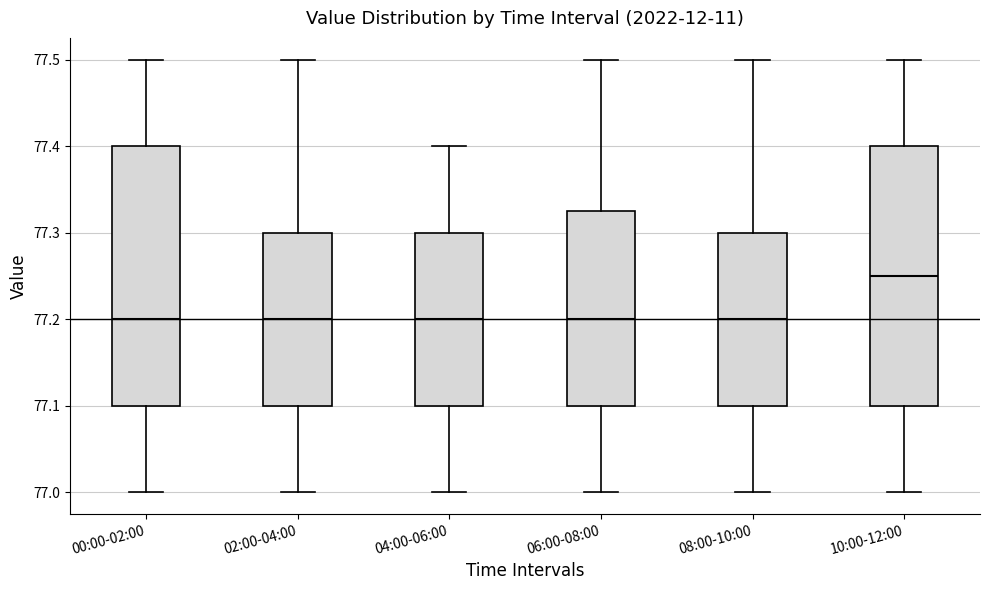

Reading left to right, read every box against the y-axis: the position of its median line, the range the box covers, and the ends of its whiskers. The values are not printed on the chart, so give them approximately, as read against the axis.

00:00-02:00: median 77.20, box 77.10 to 77.40, whiskers 77.00 to 77.50
02:00-04:00: median 77.20, box 77.10 to 77.30, whiskers 77.00 to 77.50
04:00-06:00: median 77.20, box 77.10 to 77.30, whiskers 77.00 to 77.40
06:00-08:00: median 77.20, box 77.10 to 77.33, whiskers 77.00 to 77.50
08:00-10:00: median 77.20, box 77.10 to 77.30, whiskers 77.00 to 77.50
10:00-12:00: median 77.25, box 77.10 to 77.40, whiskers 77.00 to 77.50